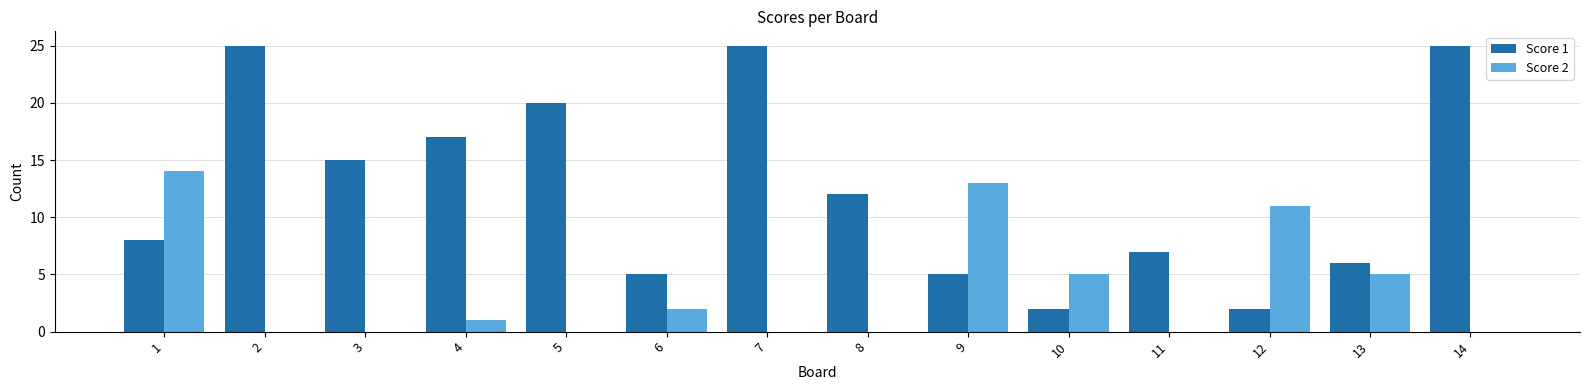

The value of Score 1 at 9 is 5. True or false?

True